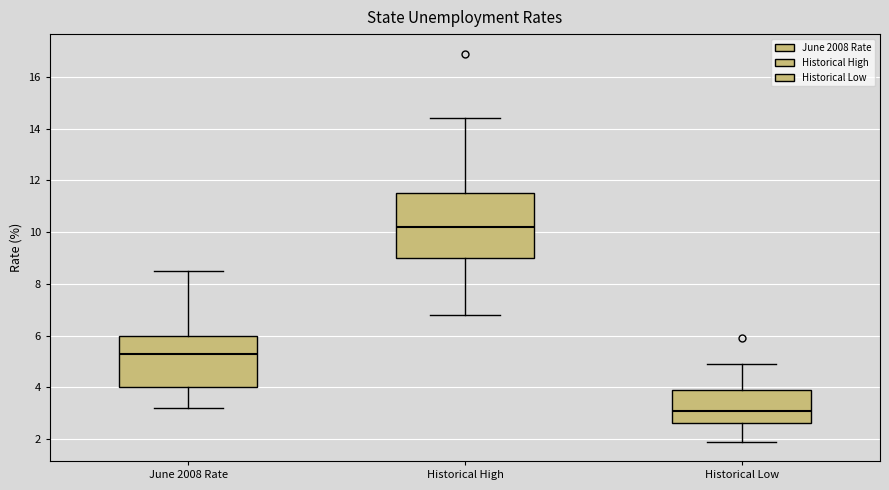

Comparing the boxes themselves (not the whiskers), which one is the tallest?

Historical High